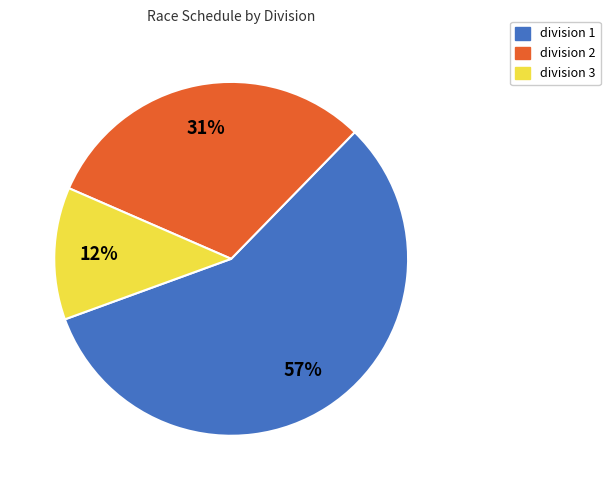

Count the number of slices in the pie.

3